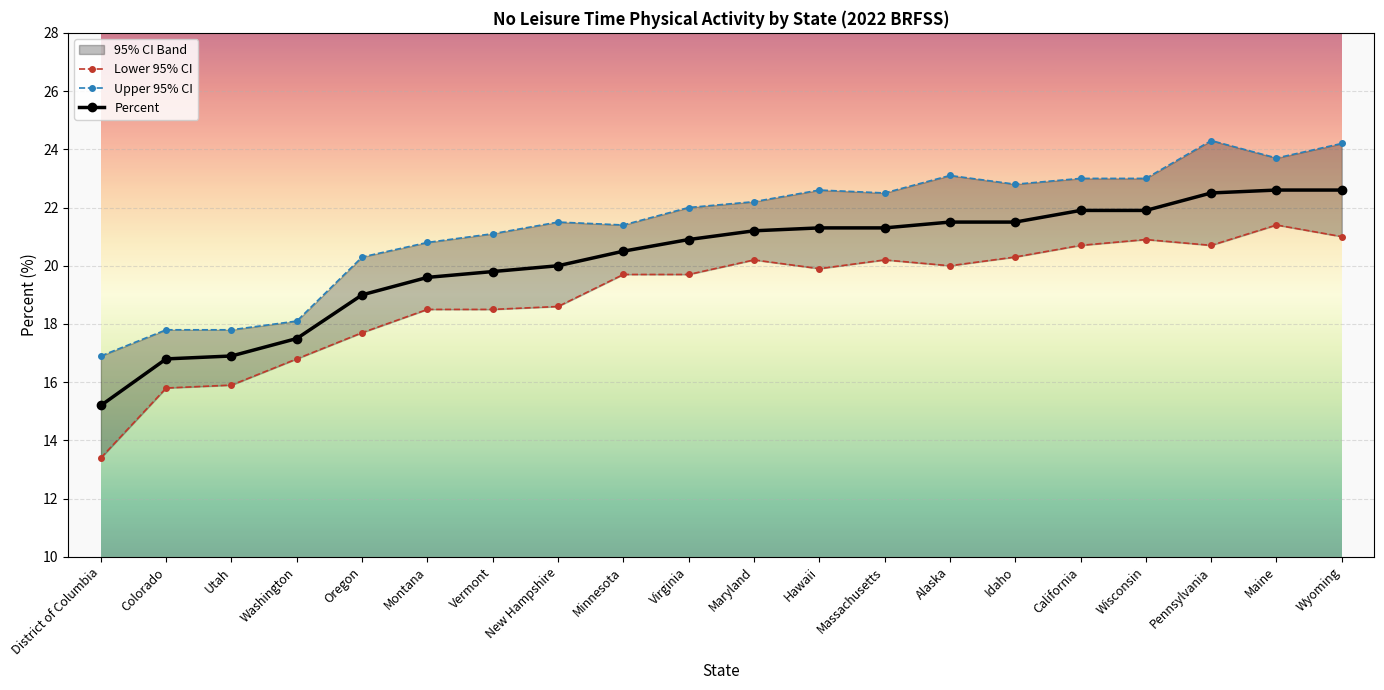

Where is Percent nearest to the value 18?

Washington